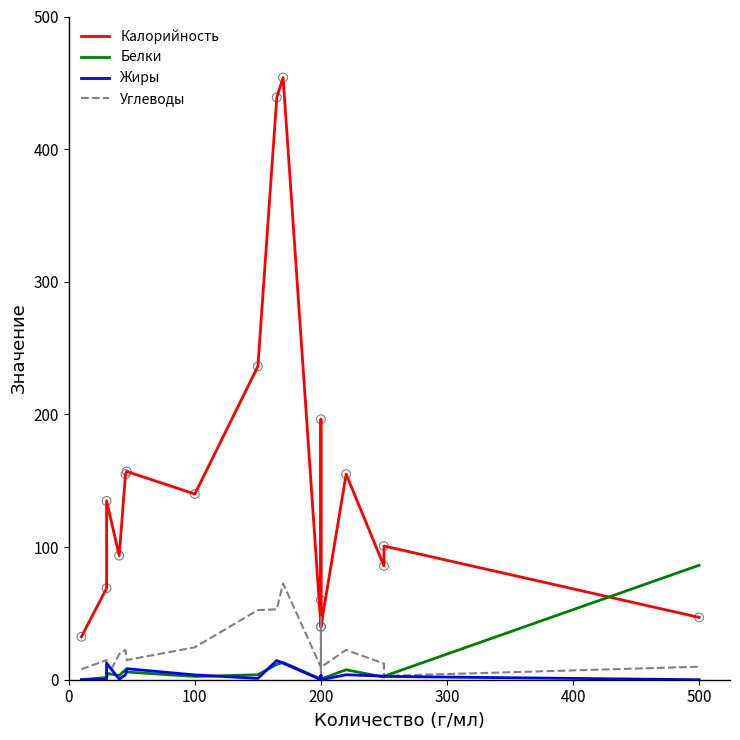

Is the value of Белки at 300 greater than the value of Калорийность at 400?

No